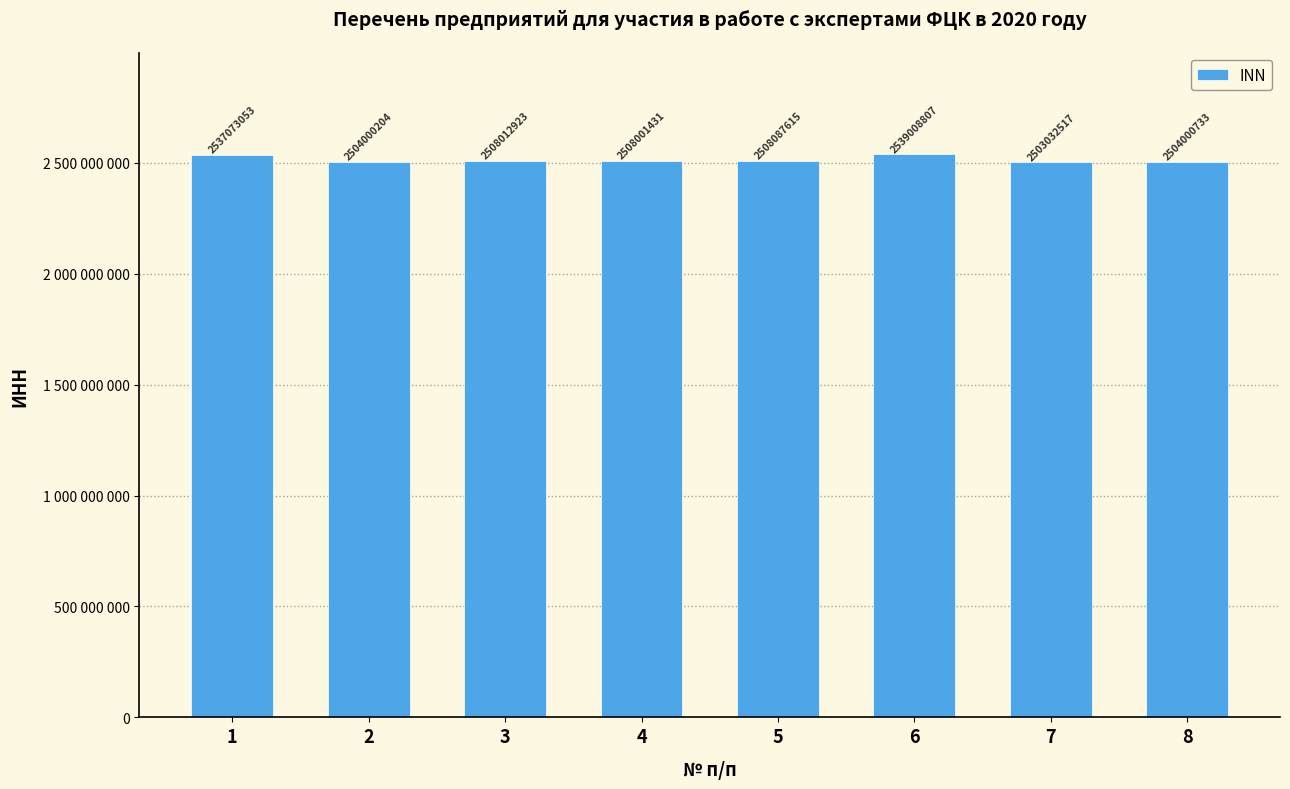

Where is the data nearest to the value 2521020662?

5